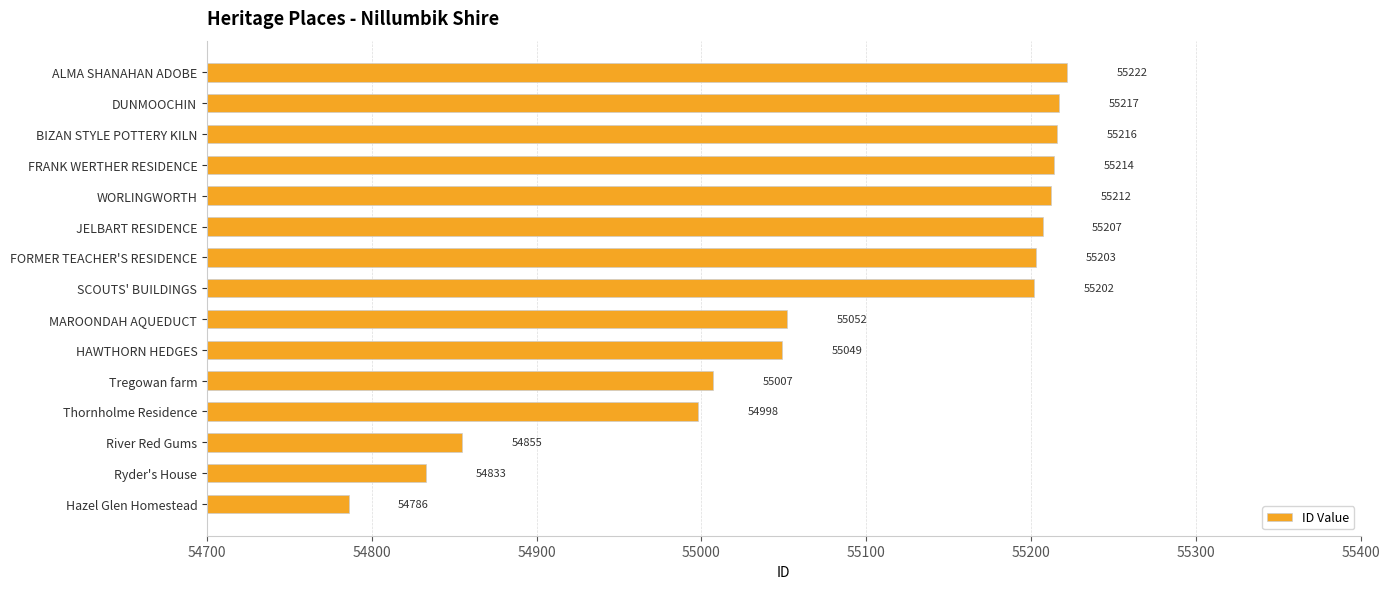

The chart shows a value of 13513 at SCOUTS' BUILDINGS. True or false?

False